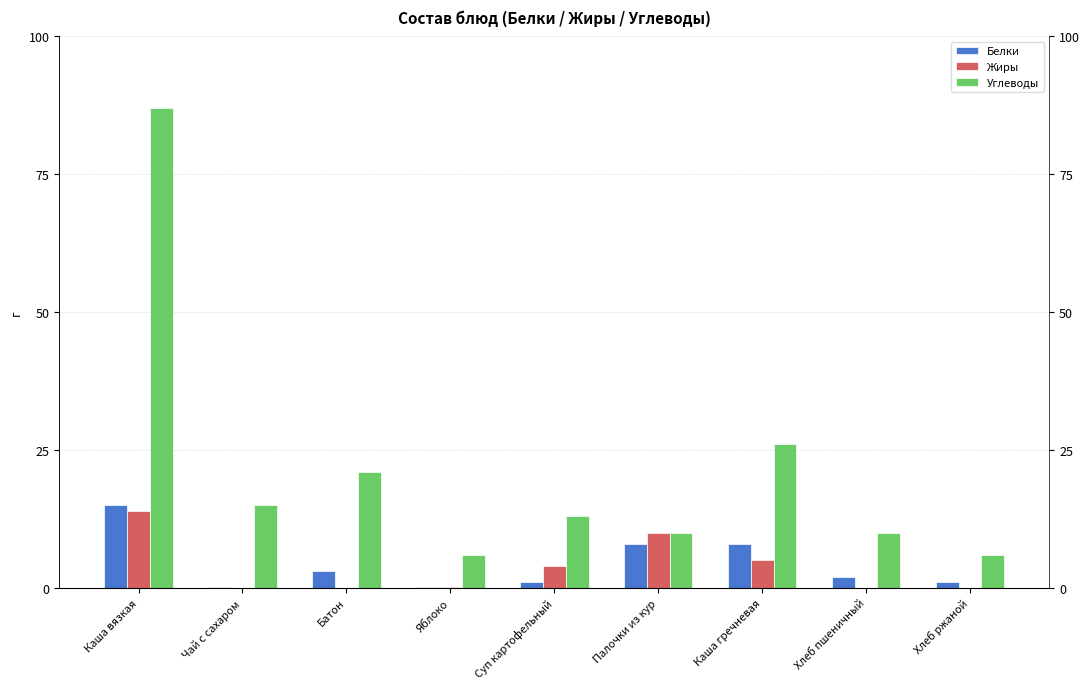

What is the value of the Жиры bar at the 7th from the left?

5.0